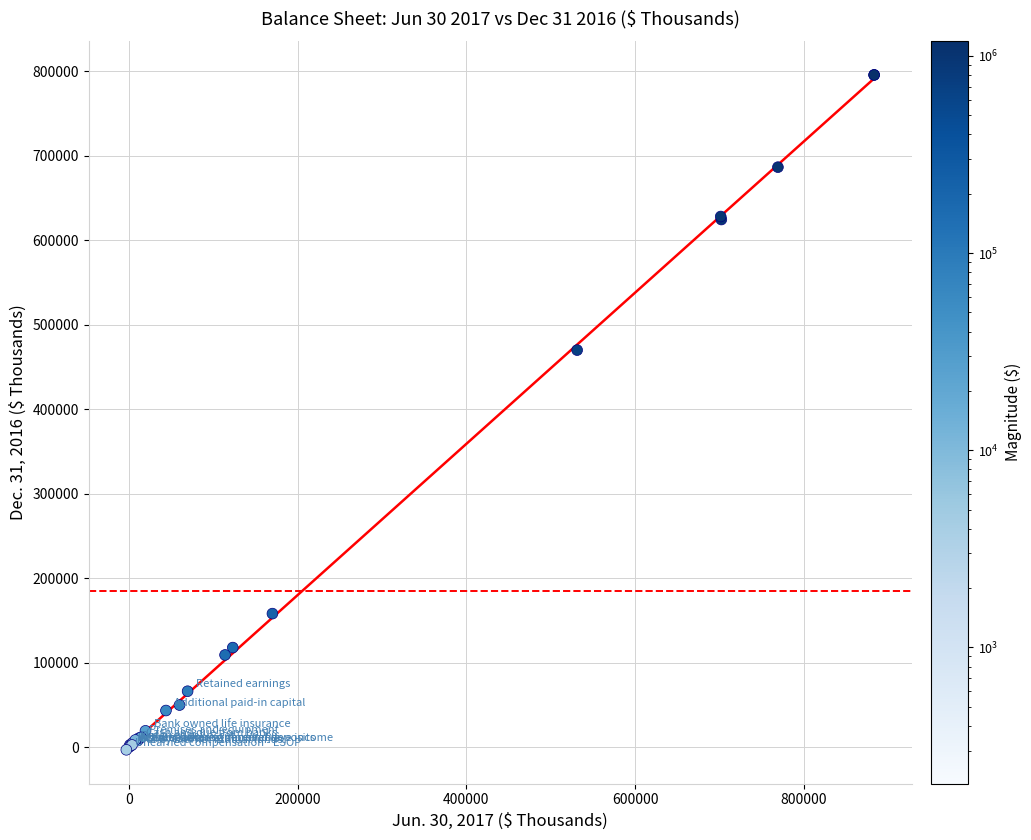

What Y value in the scatter plot is closest to 396224?

469907